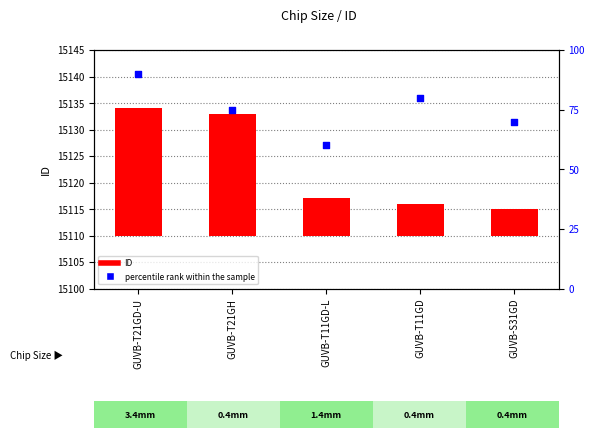

At which category is the sum across all series the highest?

GUVB-T21GD-U